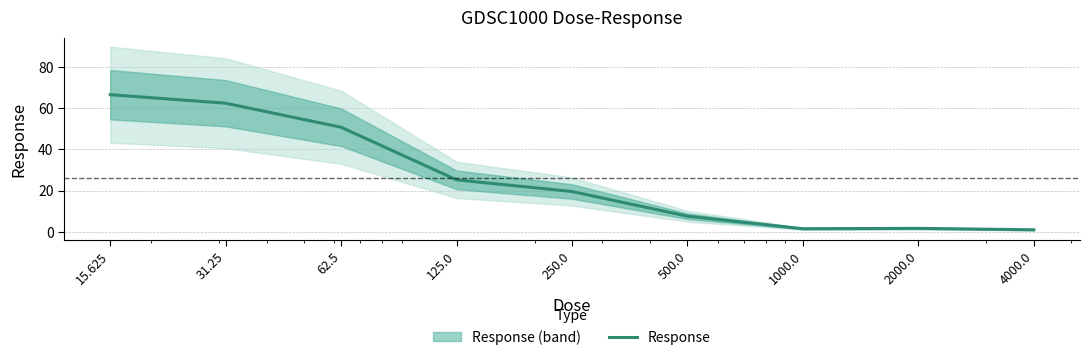

What is the difference between the second highest and second lowest values?

61.0